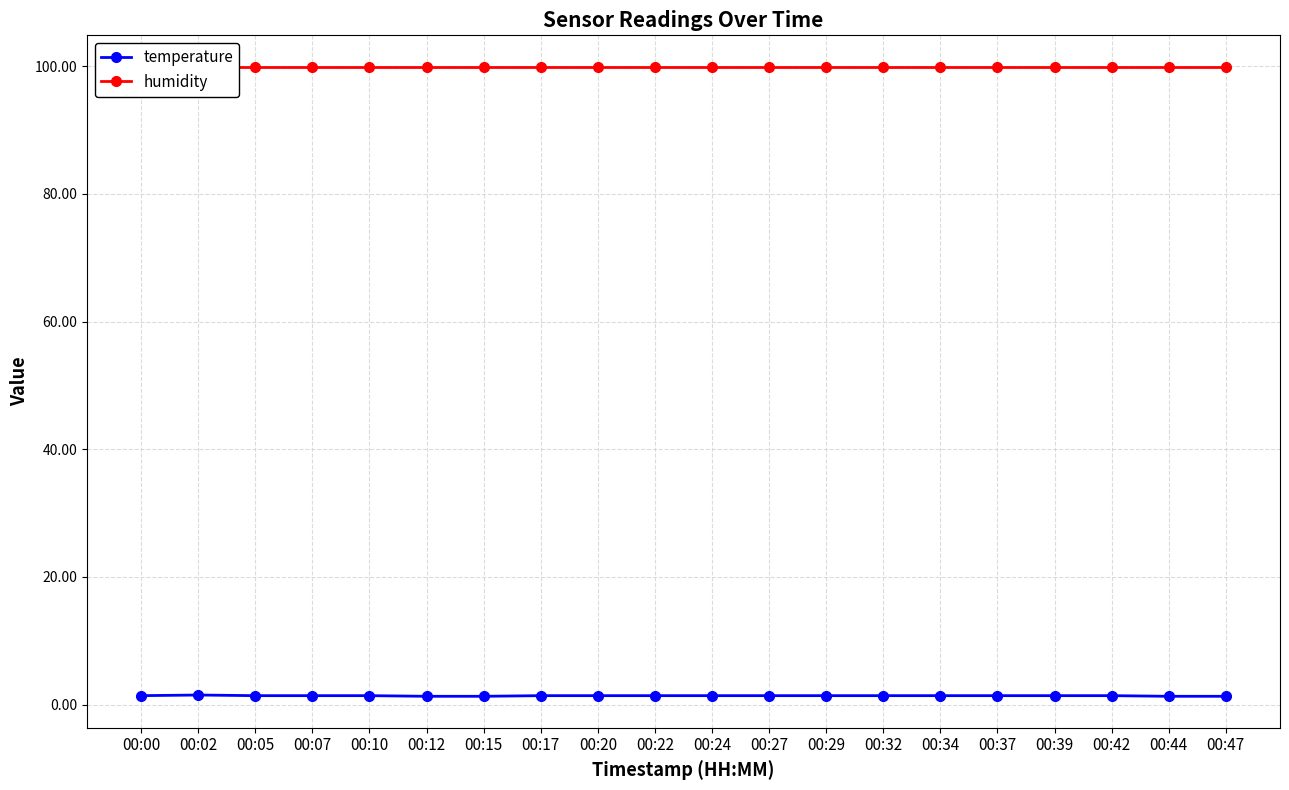

Reading right to left, extract all data points from this chart.

temperature: 00:47=1.3	00:44=1.3	00:42=1.4	00:39=1.4	00:37=1.4	00:34=1.4	00:32=1.4	00:29=1.4	00:27=1.4	00:24=1.4	00:22=1.4	00:20=1.4	00:17=1.4	00:15=1.3	00:12=1.3	00:10=1.4	00:07=1.4	00:05=1.4	00:02=1.5	00:00=1.4
humidity: 00:47=99.9	00:44=99.9	00:42=99.9	00:39=99.9	00:37=99.9	00:34=99.9	00:32=99.9	00:29=99.9	00:27=99.9	00:24=99.9	00:22=99.9	00:20=99.9	00:17=99.9	00:15=99.9	00:12=99.9	00:10=99.9	00:07=99.9	00:05=99.9	00:02=99.9	00:00=99.9